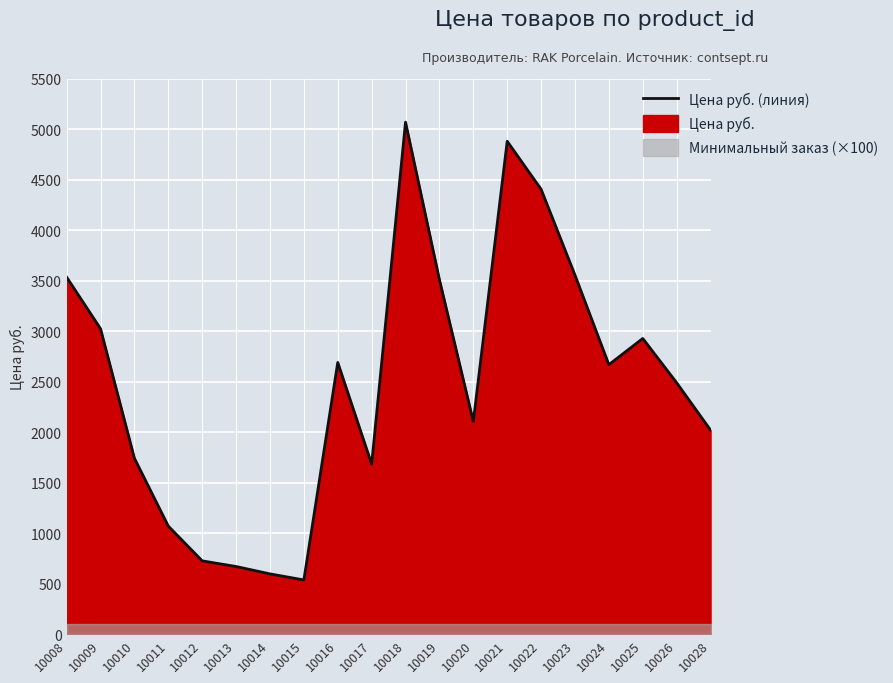

Reading left to right, what are all the values shown in this chart?

3534	3024	1742	1070	726	670	597	537	2690	1684	5068	3510	2106	4879	4404	3554	2668	2927	2489	2020